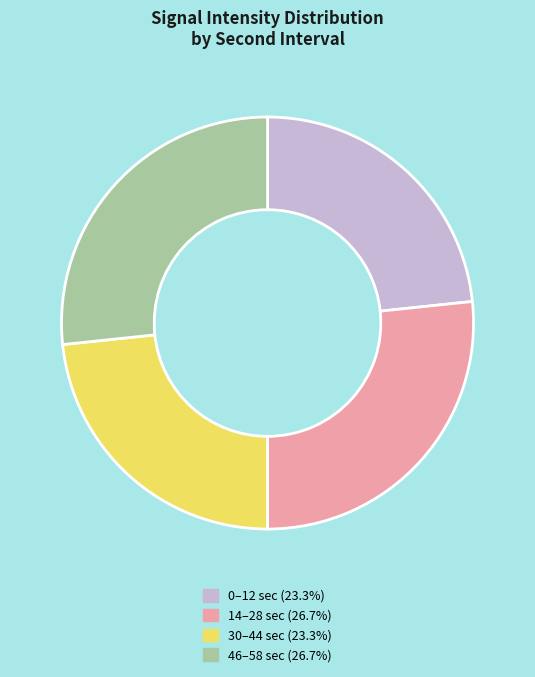

Does any single category account for the majority?

No